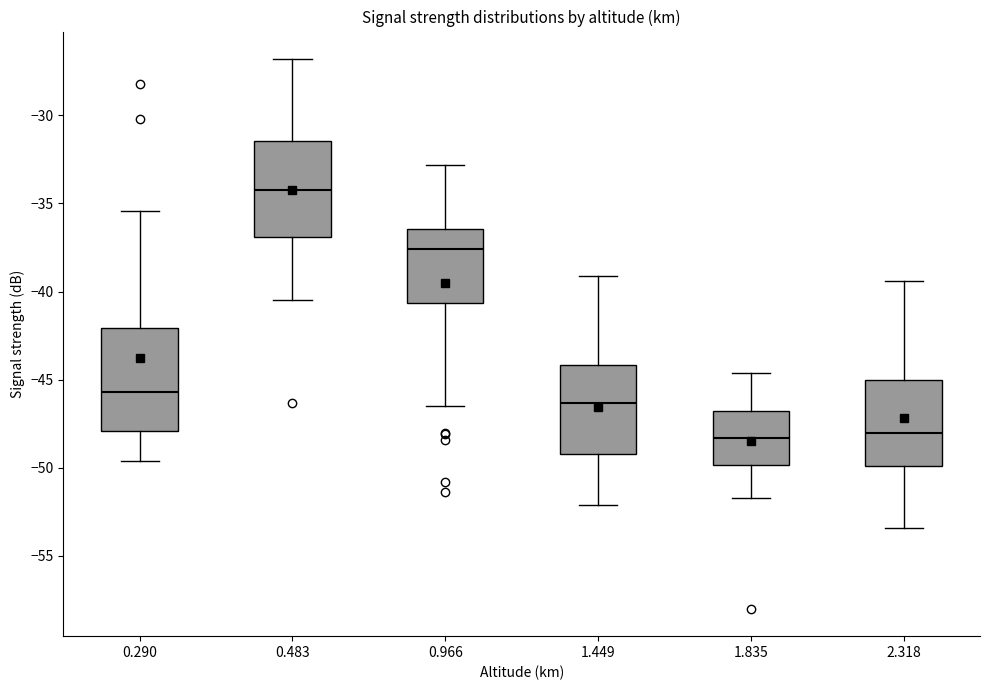

Reading left to right, transcribe this box plot: for each box, give where its median line is, the range the box spans, and where its two whiskers end, as read against the y-axis. The values are not printed on the chart, so give them approximately, as read against the axis.

0.290: median -45.5, box -48.0 to -42.0, whiskers -49.5 to -35.5
0.483: median -34.0, box -37.0 to -31.5, whiskers -40.5 to -27.0
0.966: median -37.5, box -40.5 to -36.5, whiskers -46.5 to -33.0
1.449: median -46.5, box -49.0 to -44.0, whiskers -52.0 to -39.0
1.835: median -48.5, box -50.0 to -47.0, whiskers -51.5 to -44.5
2.318: median -48.0, box -50.0 to -45.0, whiskers -53.5 to -39.5